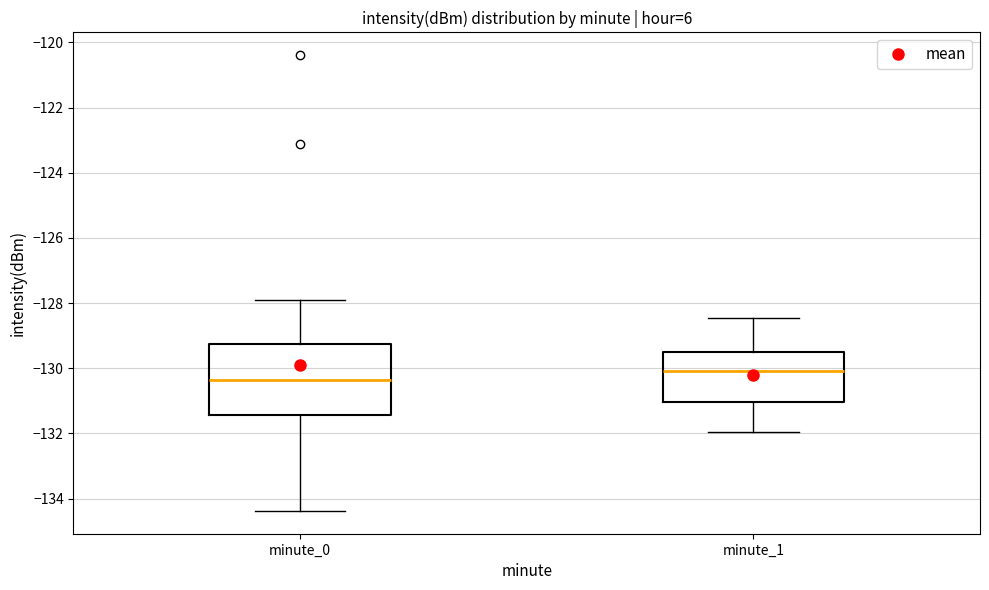

Which box's median line is the lowest?

minute_0